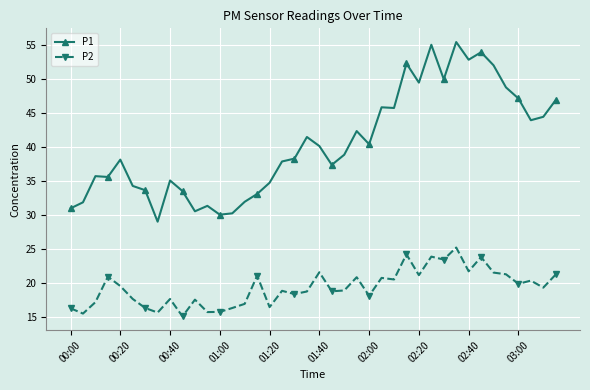

Which series has the largest total across all categories?

P1